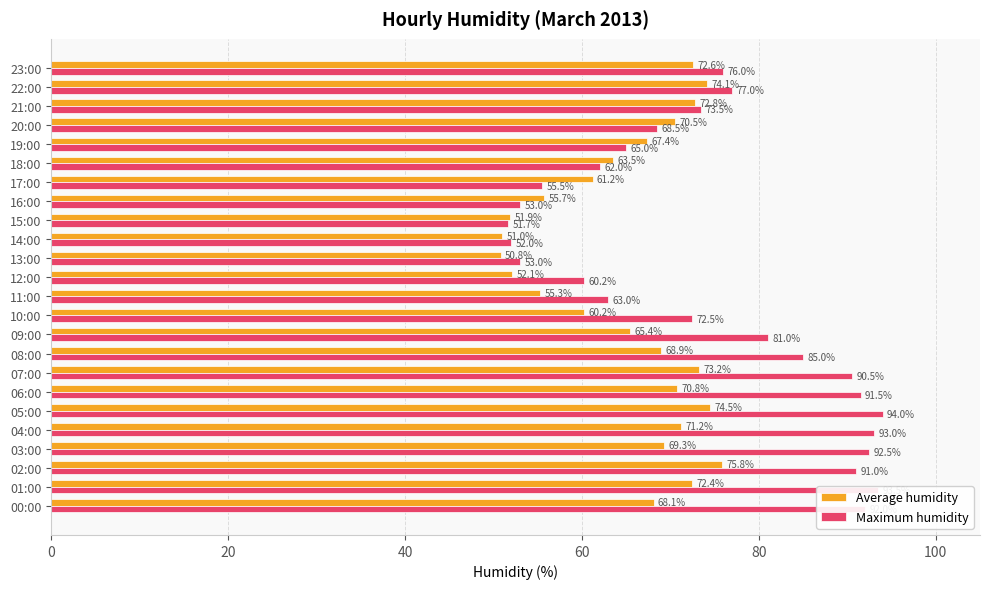

What is the sum of the Maximum humidity values at 10:00 and 04:00?

165.5